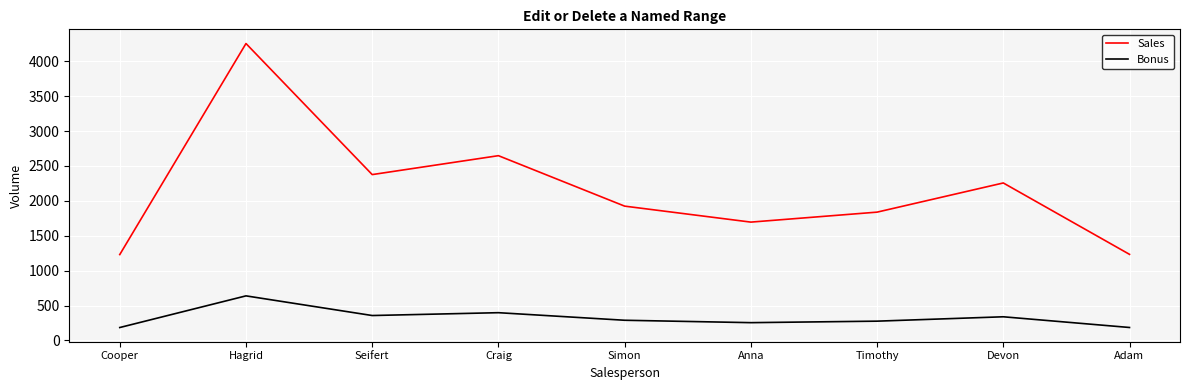

The value of Bonus at Anna is 254.2. True or false?

True